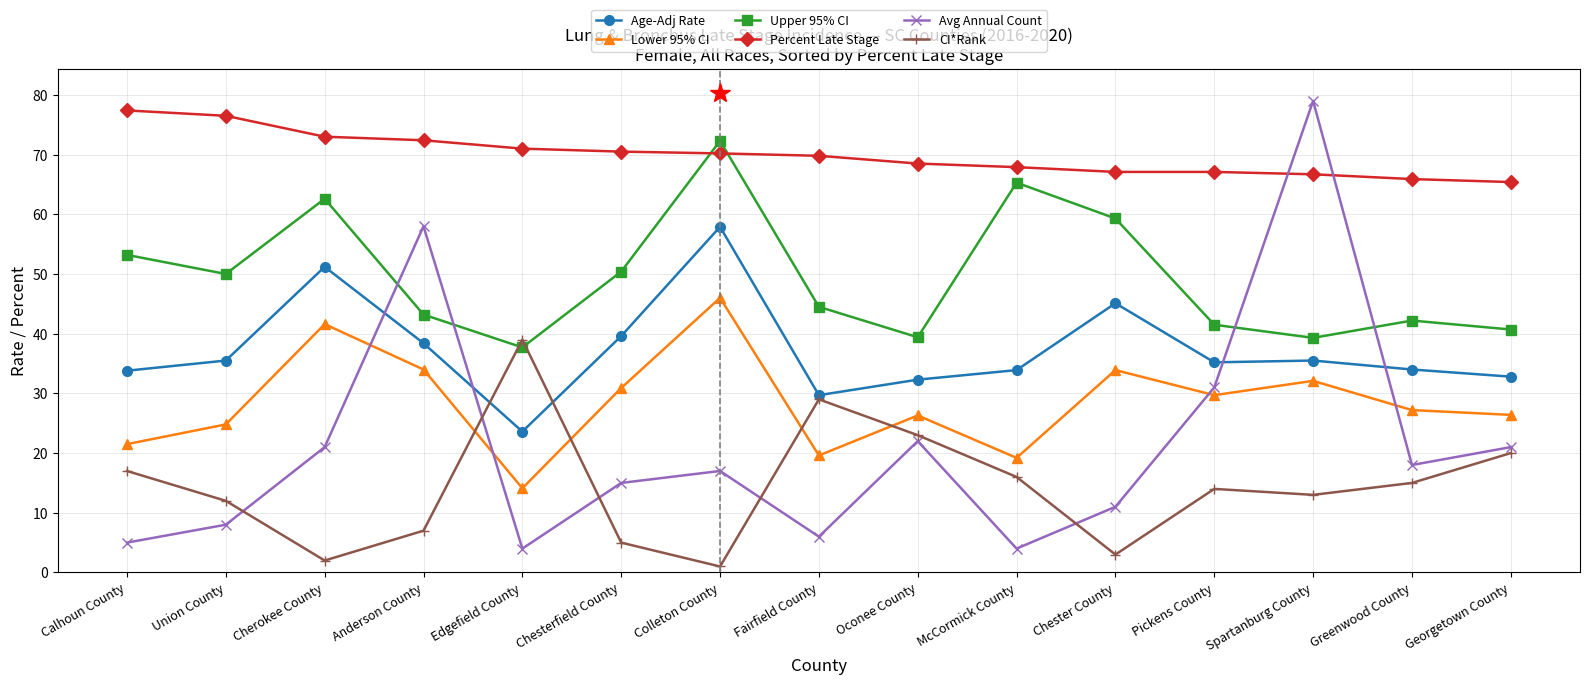

How many values in the Age-Adj Rate series exceed 35?

8